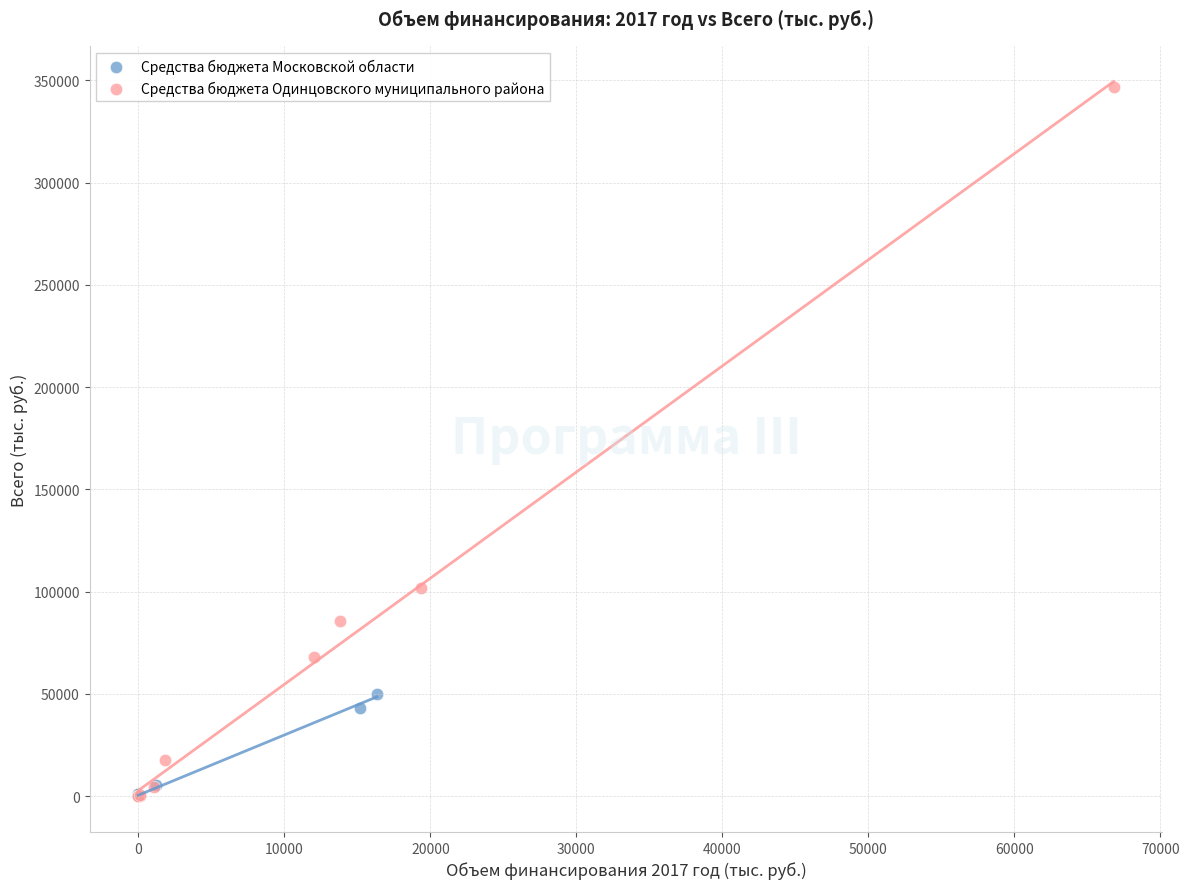

Which series reaches the maximum Y coordinate?

Средства бюджета Одинцовского муниципального района